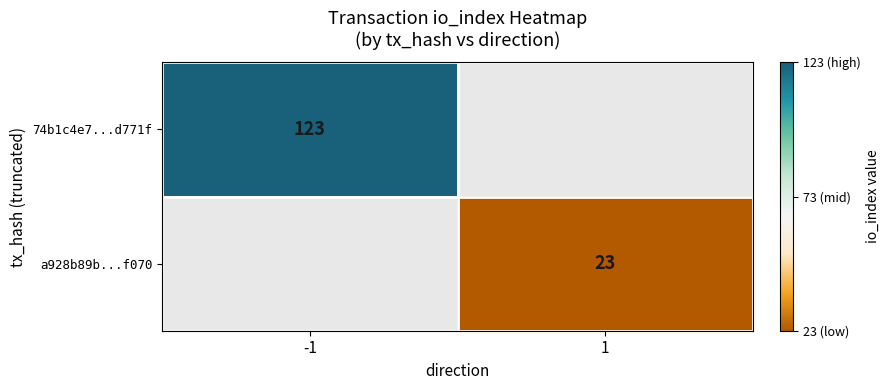

Is it true that a928b89b...f070 equals 23 at 1?

True